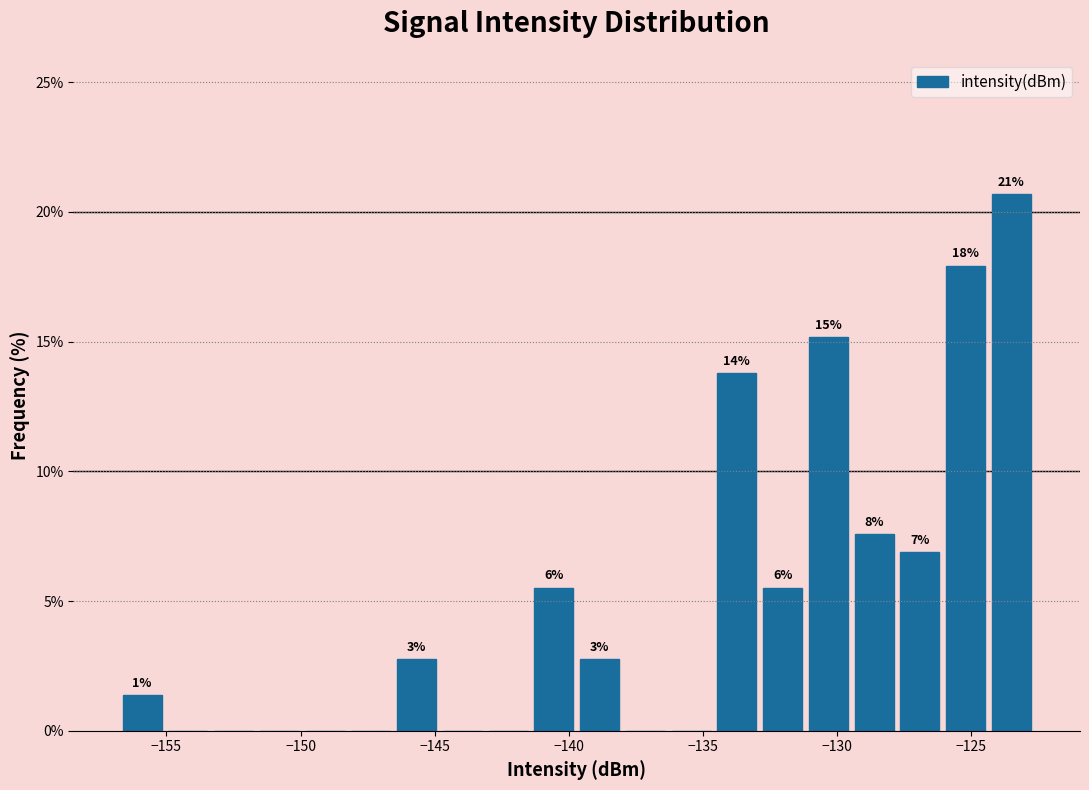

Read against the x-axis, roughly where is the centre of the tallest bar?

-123.5